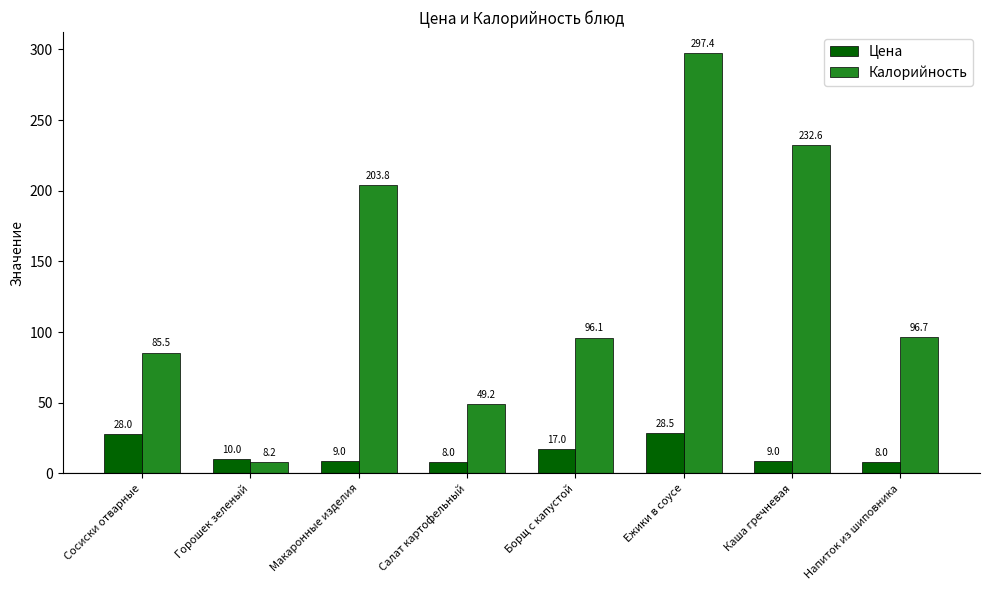

What is the spread (max minus min) of values at Напиток из шиповника?

88.7